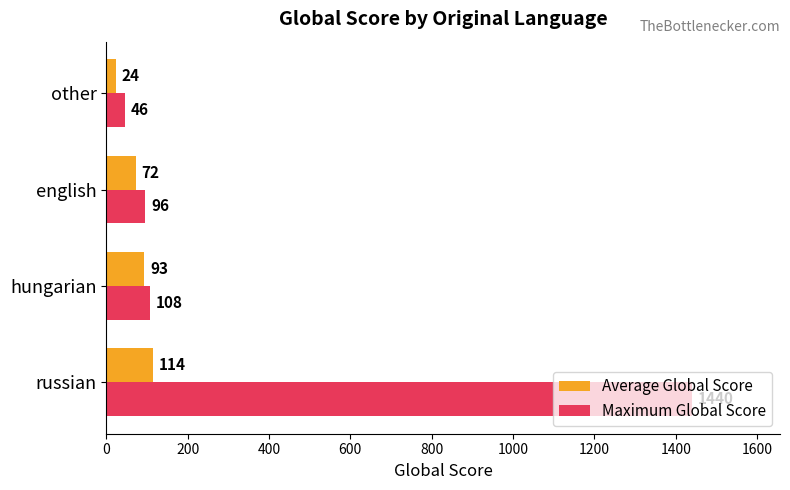

Where is Average Global Score nearest to the value 69?

english